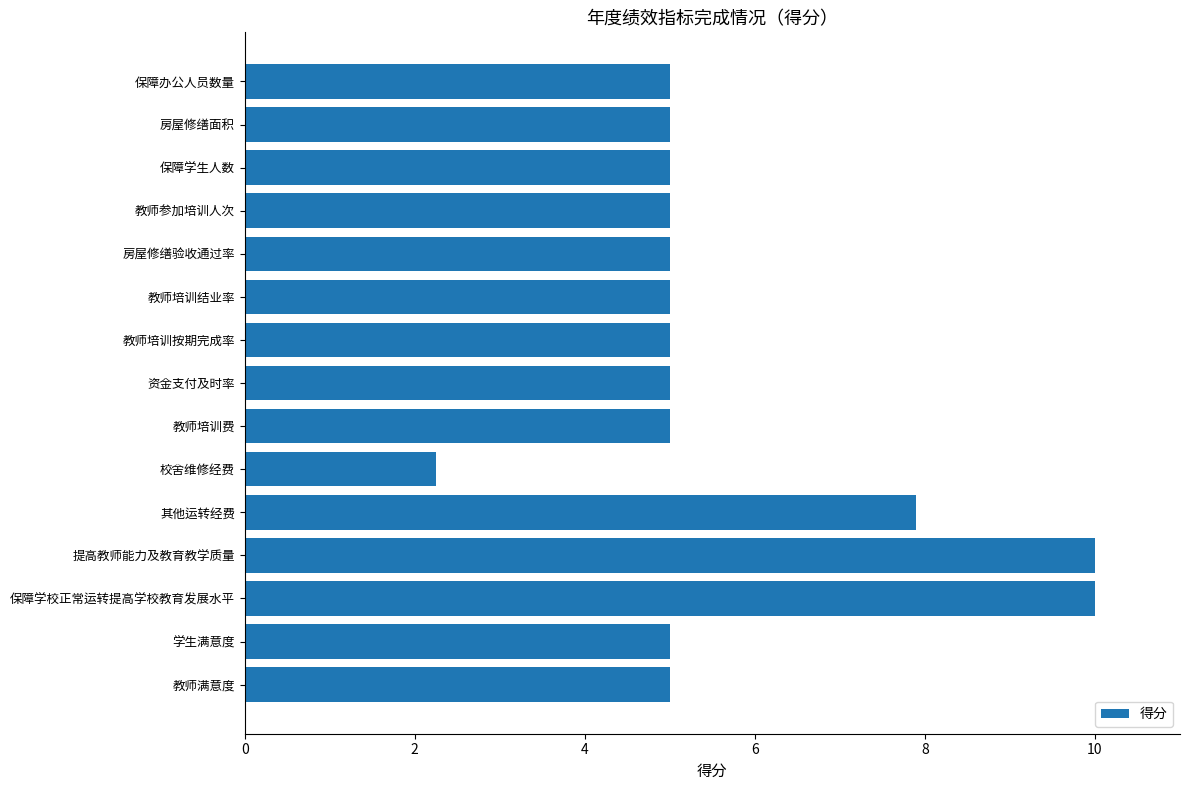

What is the change in value from 教师参加培训人次 to 提高教师能力及教育教学质量?

+5.0